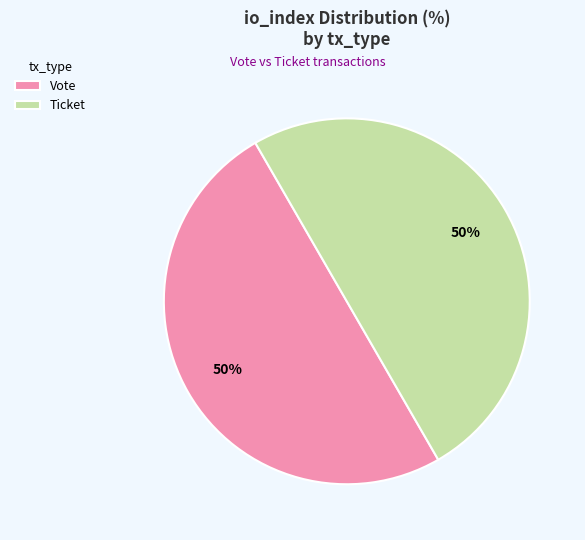

What is the ratio of the value at Ticket to the value at Vote?

1.0